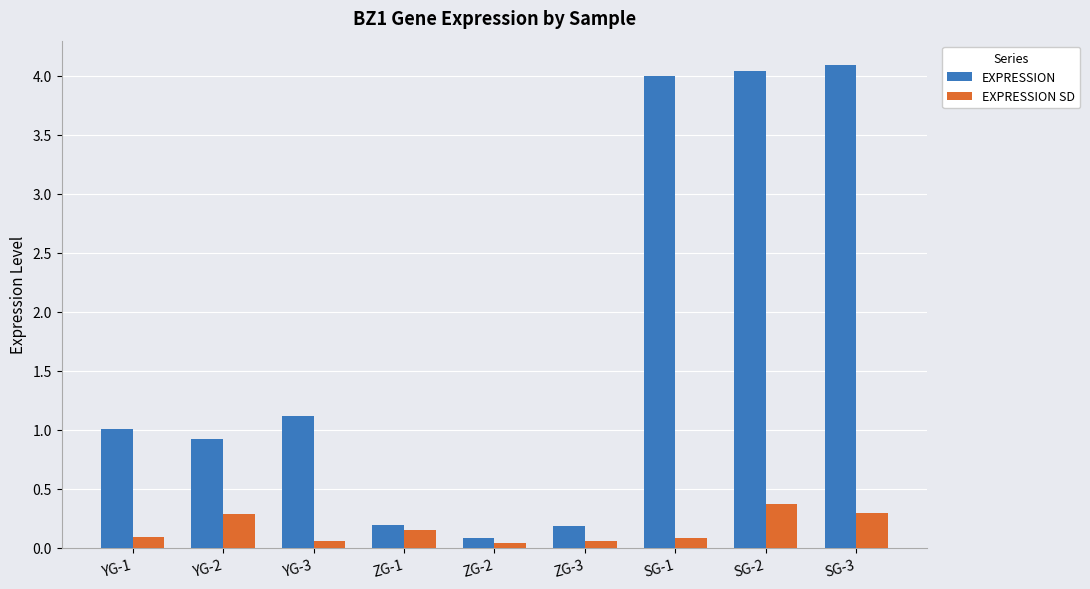

What is the maximum value shown in the chart?

4.1